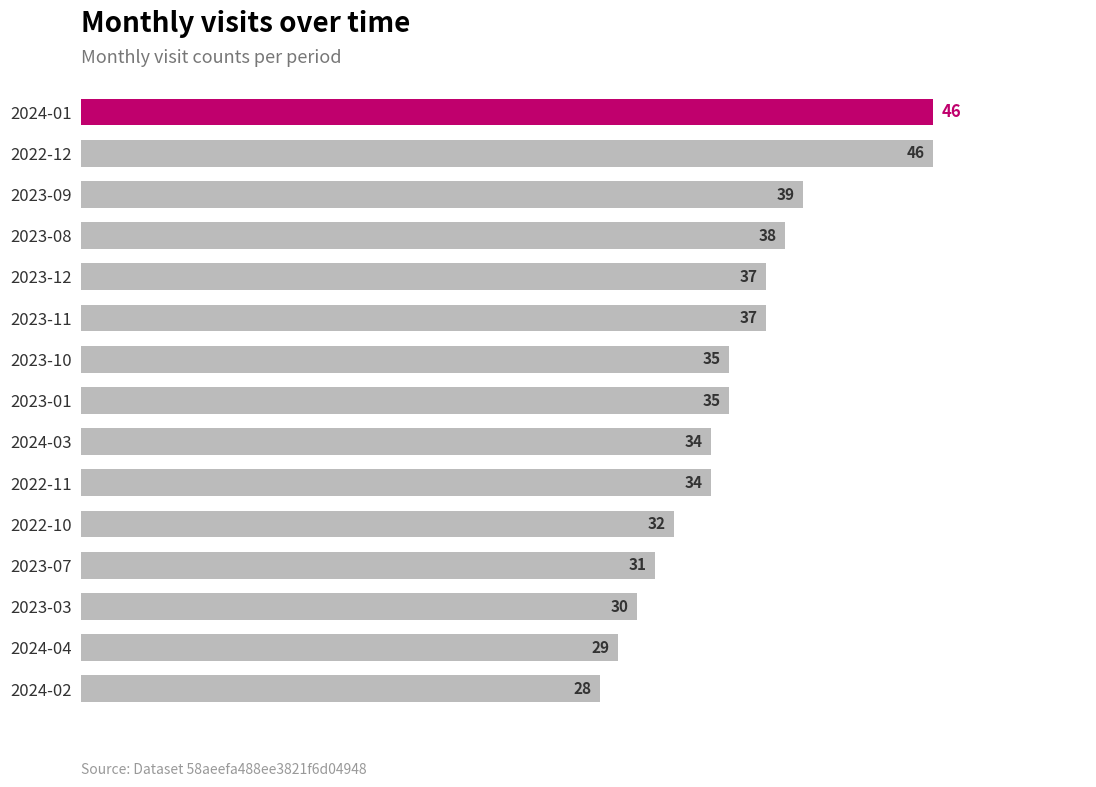

What is the smallest value displayed?

28